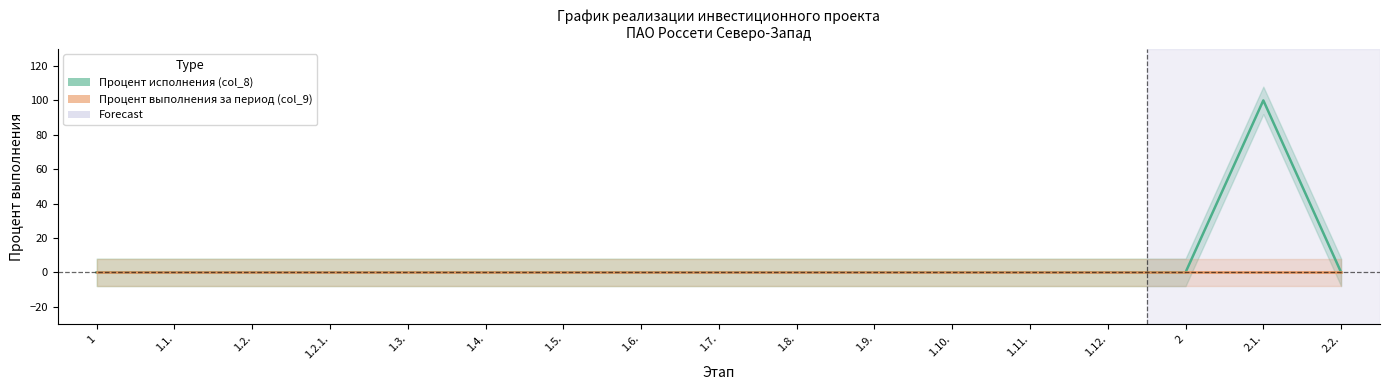

Reading right to left, what are all the values shown in this chart?

Процент исполнения (col_8): 2.2.=0	2.1.=100	2=0	1.12.=0	1.11.=0	1.10.=0	1.9.=0	1.8.=0	1.7.=0	1.6.=0	1.5.=0	1.4.=0	1.3.=0	1.2.1.=0	1.2.=0	1.1.=0	1=0
Процент выполнения за период (col_9): 2.2.=0	2.1.=0	2=0	1.12.=0	1.11.=0	1.10.=0	1.9.=0	1.8.=0	1.7.=0	1.6.=0	1.5.=0	1.4.=0	1.3.=0	1.2.1.=0	1.2.=0	1.1.=0	1=0